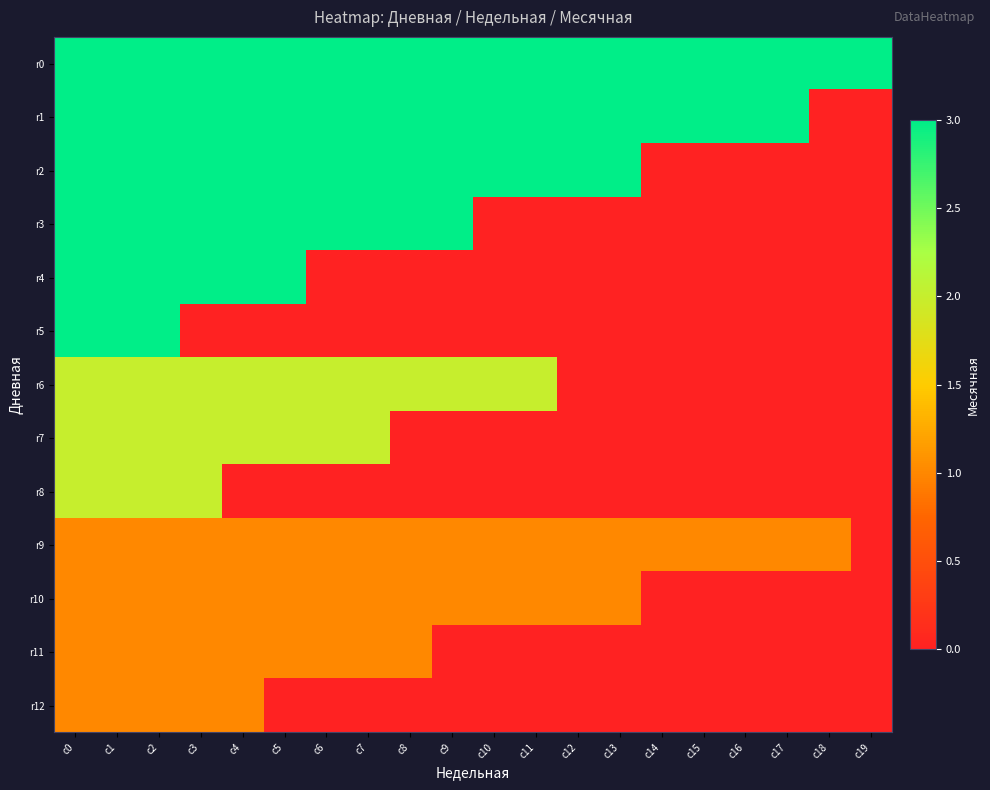

Reading right to left, extract all data points from this chart.

r0: c19=3	c18=3	c17=3	c16=3	c15=3	c14=3	c13=3	c12=3	c11=3	c10=3	c9=3	c8=3	c7=3	c6=3	c5=3	c4=3	c3=3	c2=3	c1=3	c0=3
r1: c19=0	c18=0	c17=3	c16=3	c15=3	c14=3	c13=3	c12=3	c11=3	c10=3	c9=3	c8=3	c7=3	c6=3	c5=3	c4=3	c3=3	c2=3	c1=3	c0=3
r2: c19=0	c18=0	c17=0	c16=0	c15=0	c14=0	c13=3	c12=3	c11=3	c10=3	c9=3	c8=3	c7=3	c6=3	c5=3	c4=3	c3=3	c2=3	c1=3	c0=3
r3: c19=0	c18=0	c17=0	c16=0	c15=0	c14=0	c13=0	c12=0	c11=0	c10=0	c9=3	c8=3	c7=3	c6=3	c5=3	c4=3	c3=3	c2=3	c1=3	c0=3
r4: c19=0	c18=0	c17=0	c16=0	c15=0	c14=0	c13=0	c12=0	c11=0	c10=0	c9=0	c8=0	c7=0	c6=0	c5=3	c4=3	c3=3	c2=3	c1=3	c0=3
r5: c19=0	c18=0	c17=0	c16=0	c15=0	c14=0	c13=0	c12=0	c11=0	c10=0	c9=0	c8=0	c7=0	c6=0	c5=0	c4=0	c3=0	c2=3	c1=3	c0=3
r6: c19=0	c18=0	c17=0	c16=0	c15=0	c14=0	c13=0	c12=0	c11=2	c10=2	c9=2	c8=2	c7=2	c6=2	c5=2	c4=2	c3=2	c2=2	c1=2	c0=2
r7: c19=0	c18=0	c17=0	c16=0	c15=0	c14=0	c13=0	c12=0	c11=0	c10=0	c9=0	c8=0	c7=2	c6=2	c5=2	c4=2	c3=2	c2=2	c1=2	c0=2
r8: c19=0	c18=0	c17=0	c16=0	c15=0	c14=0	c13=0	c12=0	c11=0	c10=0	c9=0	c8=0	c7=0	c6=0	c5=0	c4=0	c3=2	c2=2	c1=2	c0=2
r9: c19=0	c18=1	c17=1	c16=1	c15=1	c14=1	c13=1	c12=1	c11=1	c10=1	c9=1	c8=1	c7=1	c6=1	c5=1	c4=1	c3=1	c2=1	c1=1	c0=1
r10: c19=0	c18=0	c17=0	c16=0	c15=0	c14=0	c13=1	c12=1	c11=1	c10=1	c9=1	c8=1	c7=1	c6=1	c5=1	c4=1	c3=1	c2=1	c1=1	c0=1
r11: c19=0	c18=0	c17=0	c16=0	c15=0	c14=0	c13=0	c12=0	c11=0	c10=0	c9=0	c8=1	c7=1	c6=1	c5=1	c4=1	c3=1	c2=1	c1=1	c0=1
r12: c19=0	c18=0	c17=0	c16=0	c15=0	c14=0	c13=0	c12=0	c11=0	c10=0	c9=0	c8=0	c7=0	c6=0	c5=0	c4=1	c3=1	c2=1	c1=1	c0=1